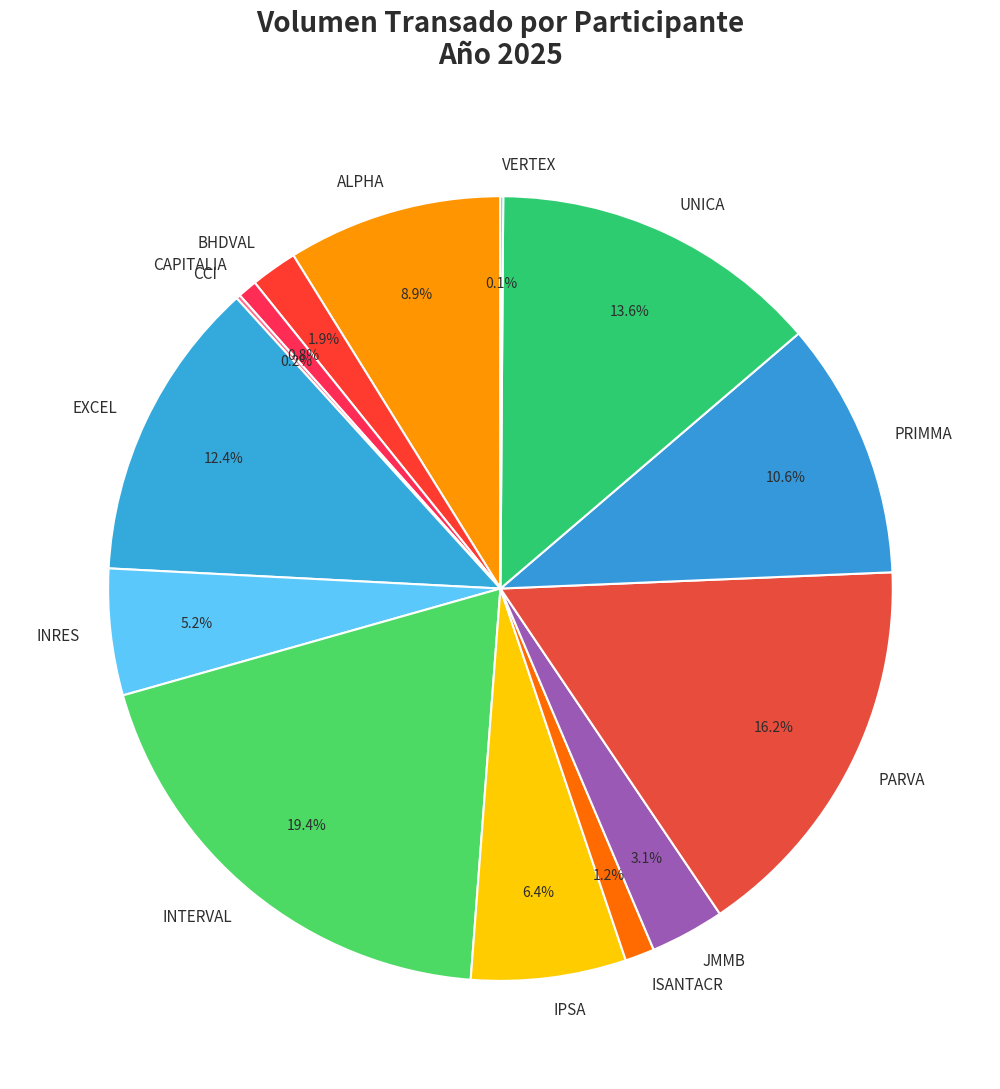

Does UNICA represent more than half of the total?

No